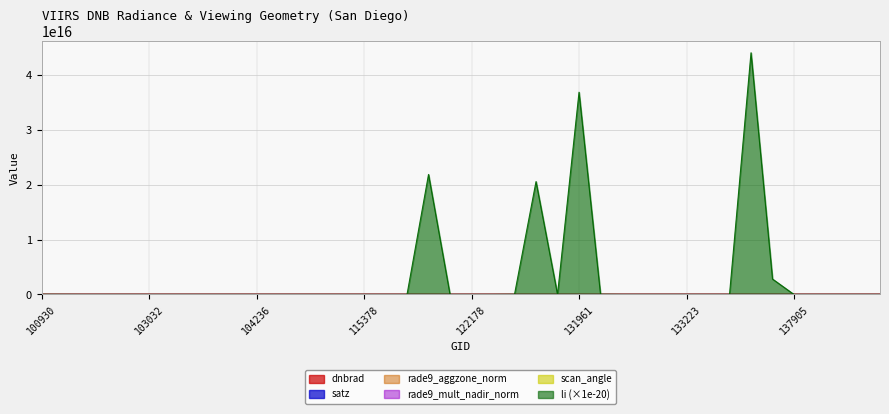

How many values in the satz series exceed 43?

20